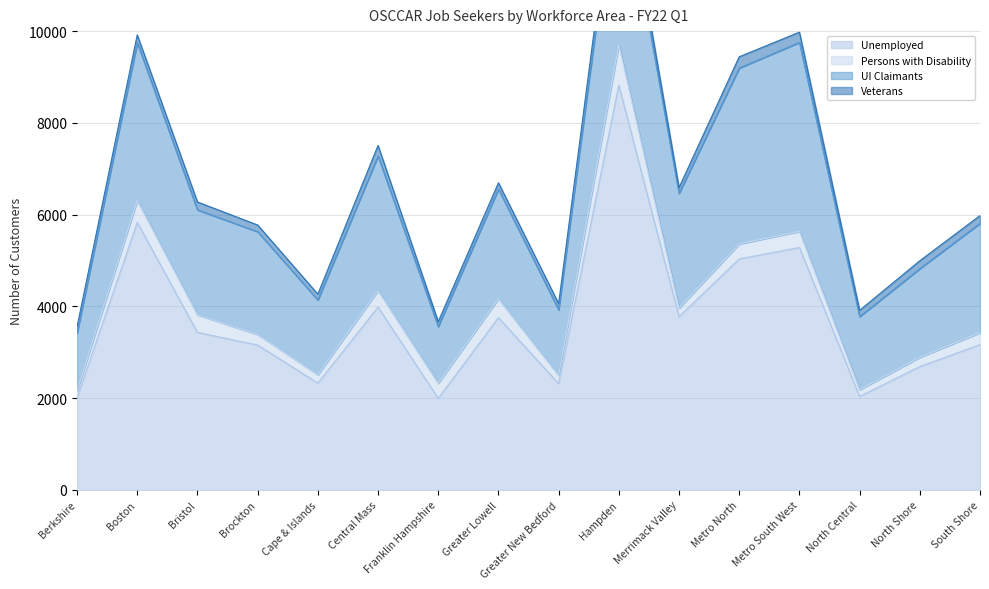

Which series has the largest range (max minus min)?

Unemployed